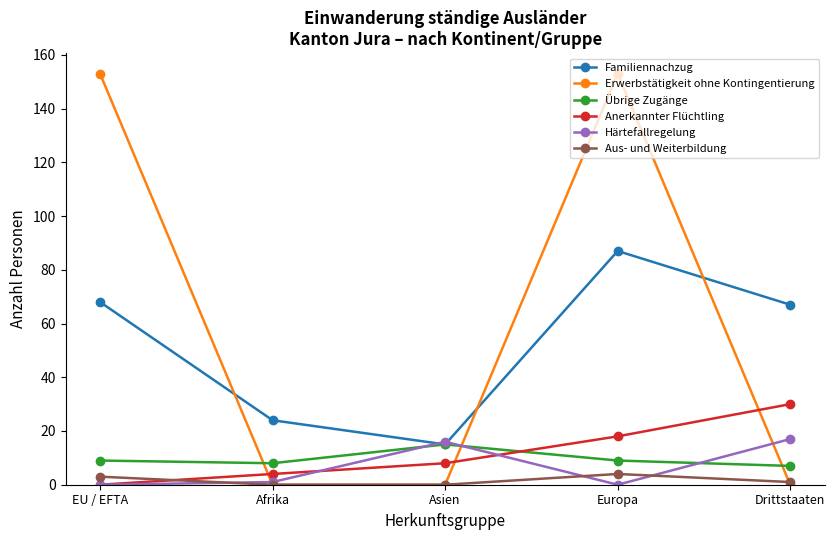

Which series has the widest spread of values?

Erwerbstätigkeit ohne Kontingentierung